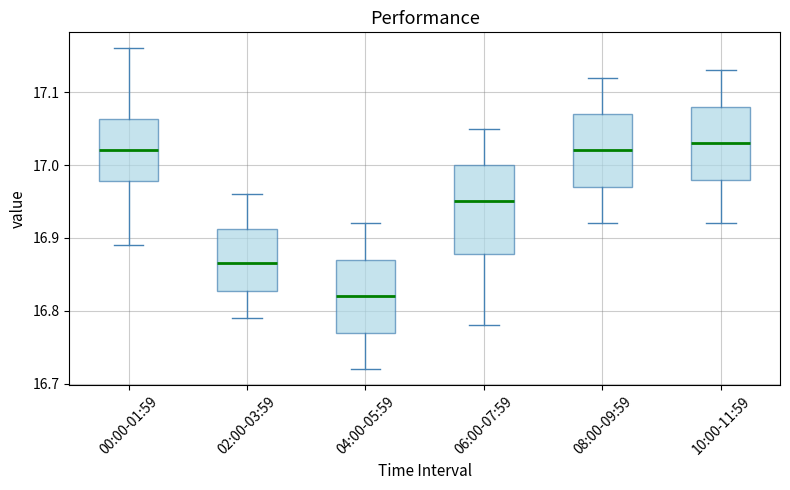

Which box is the tallest, from its lower edge to its upper edge?

06:00-07:59